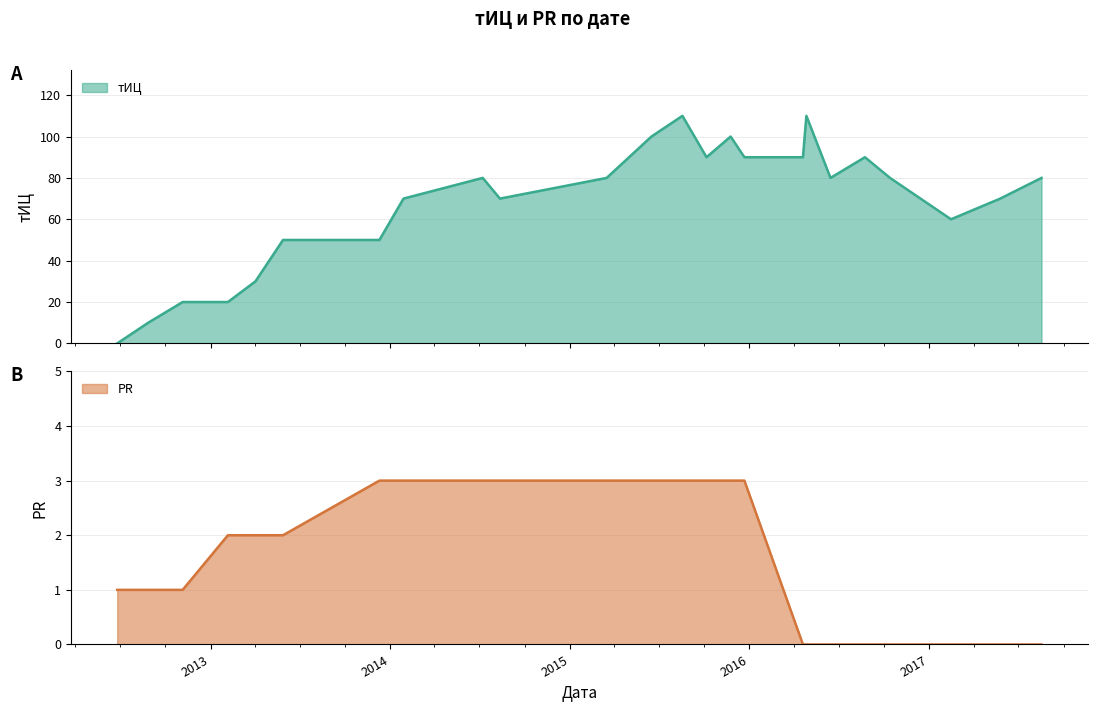

List the series in order of their overall mean, highest first.

тИЦ, PR